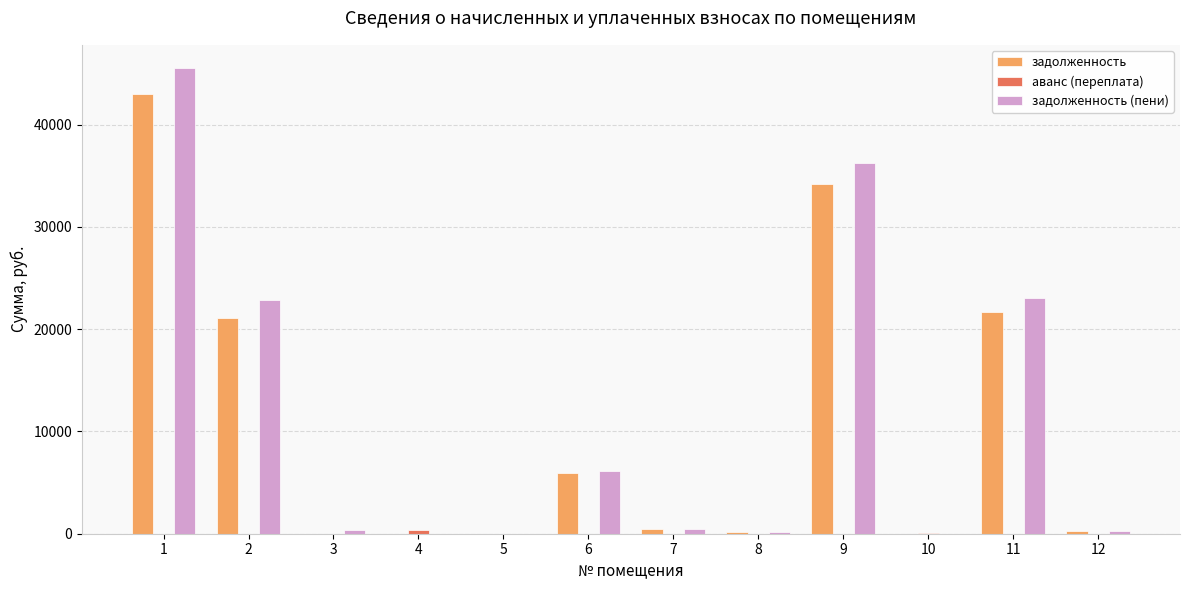

Is it true that задолженность equals 17685.0 at 1?

False